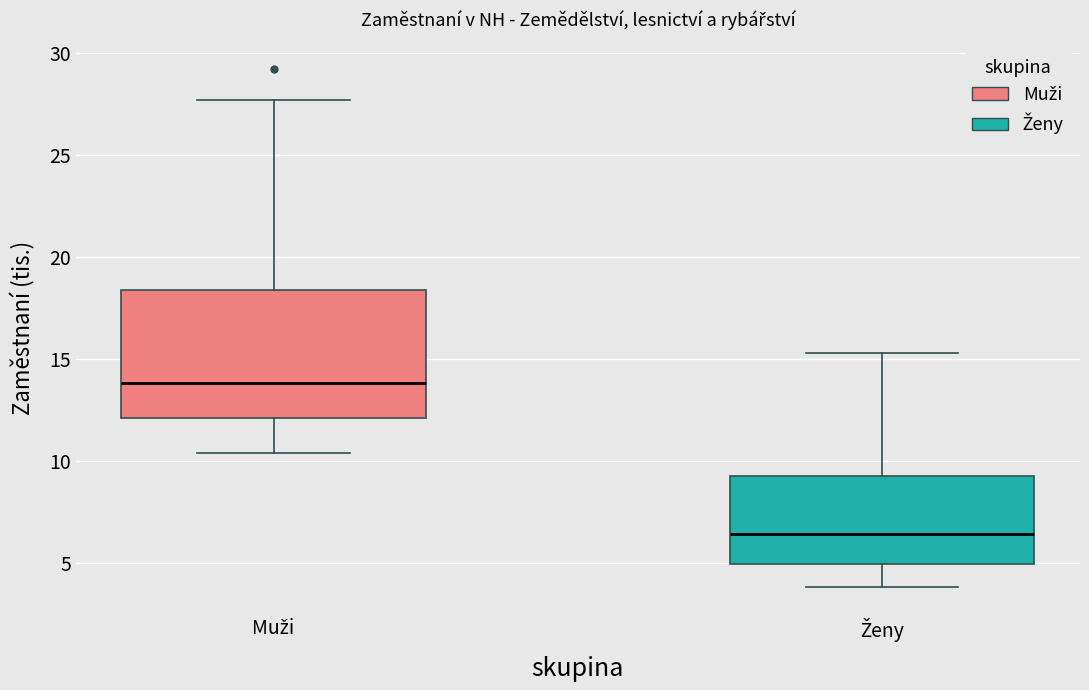

Which box has the highest median line?

Muži